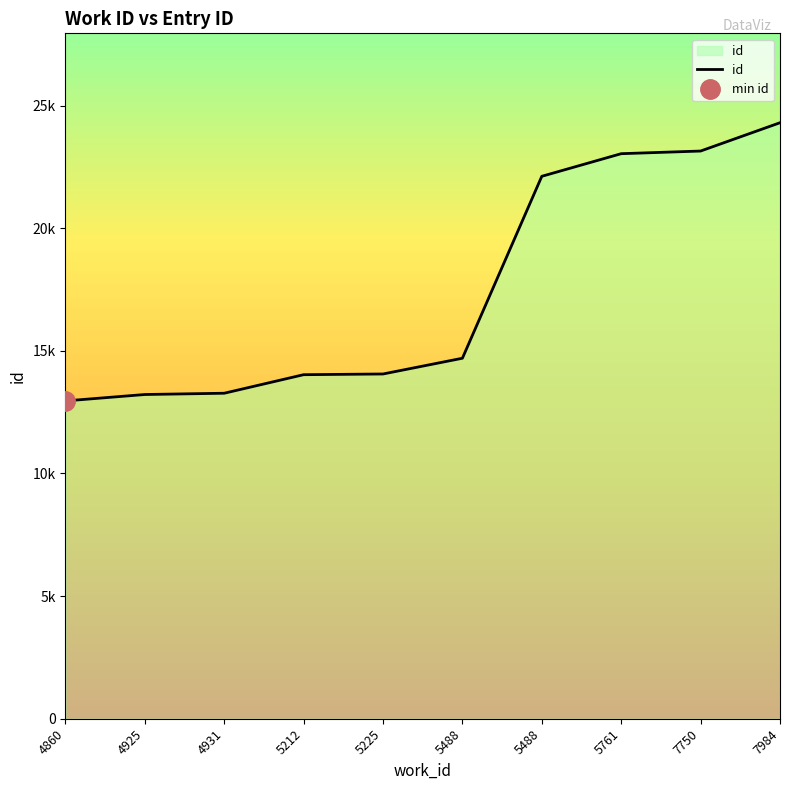

The value at 5488 is 9442. True or false?

False